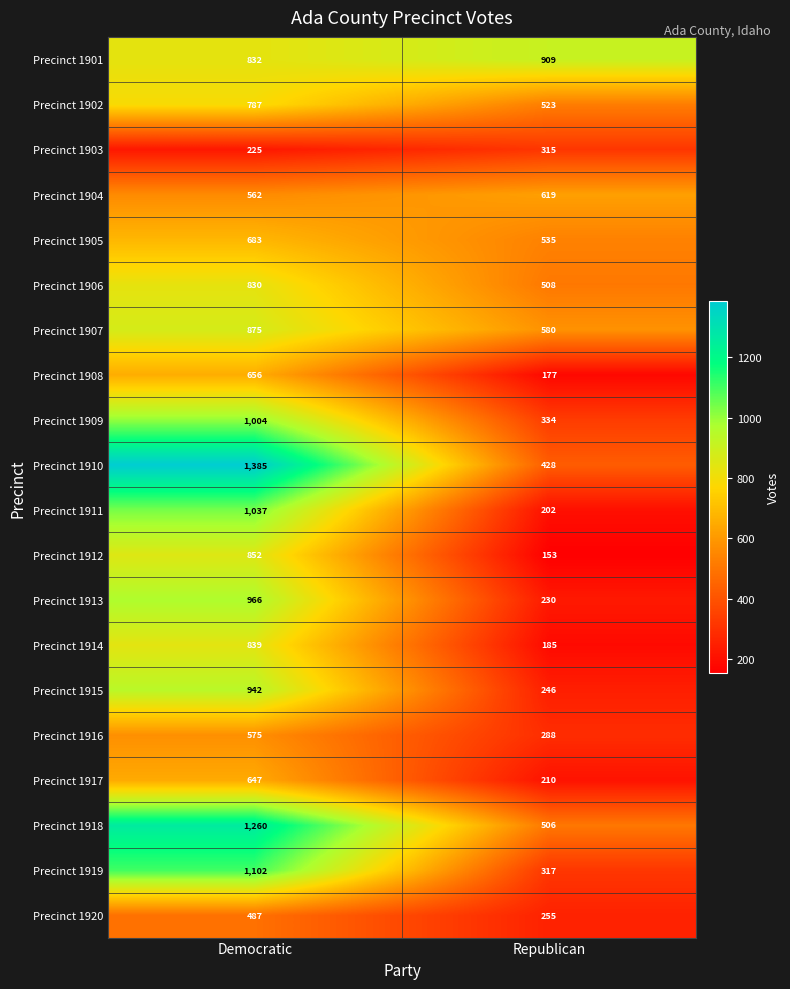

What is the sum of all Precinct 1914 values?

1024